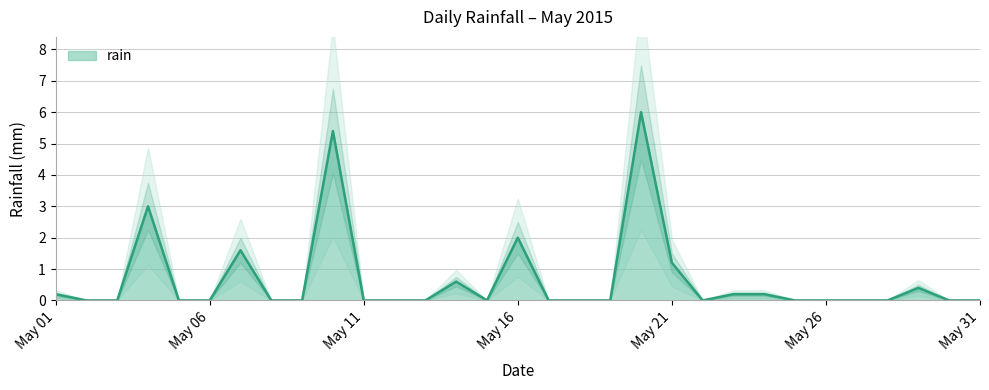

How many lines are shown in the chart?

1